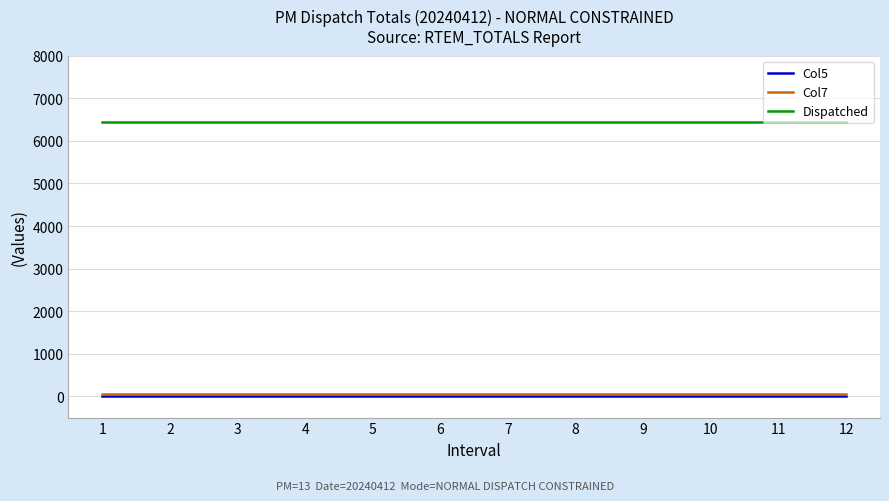

What is the average value of the Col5 series?

4.7